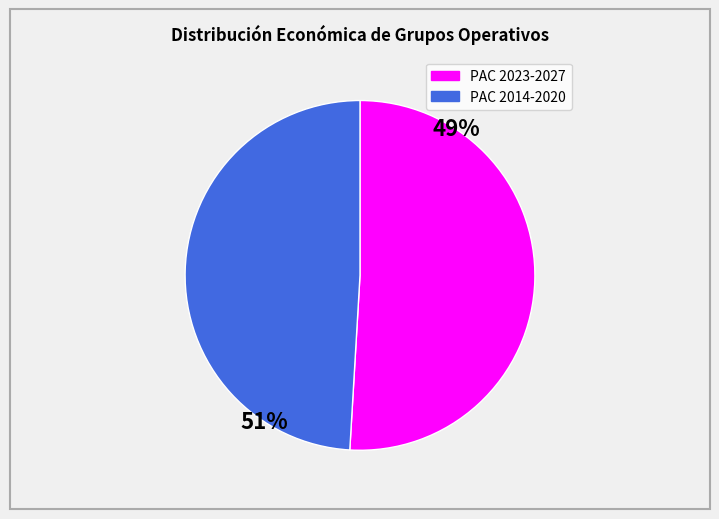

Count the number of slices in the pie.

2